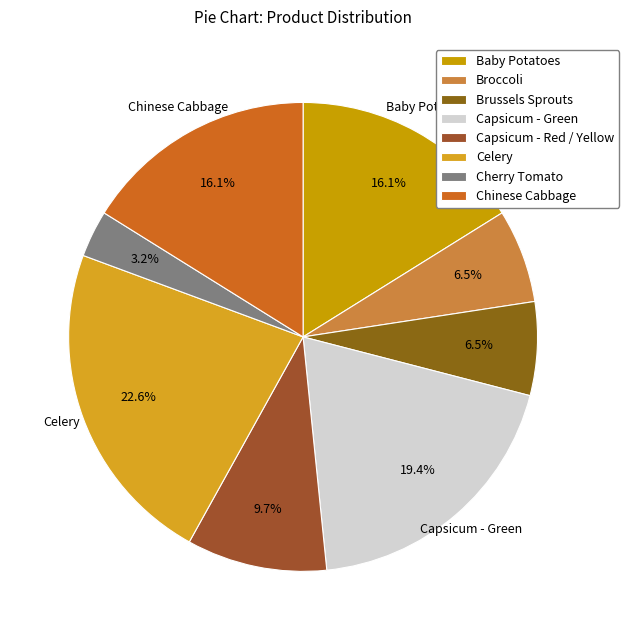

Which slice is the smallest?

Cherry Tomato